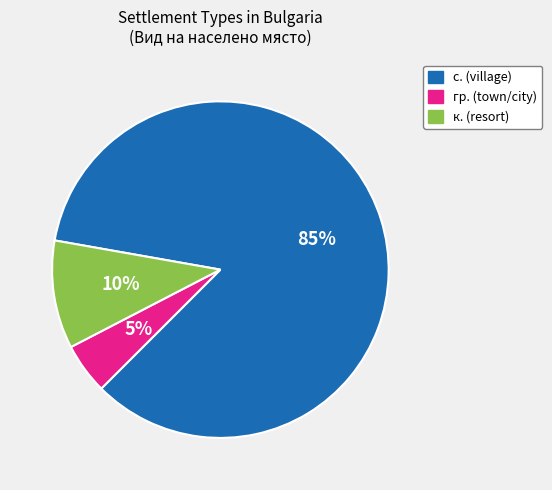

Combined, do к. (resort) and гр. (town/city) account for over 50%?

No